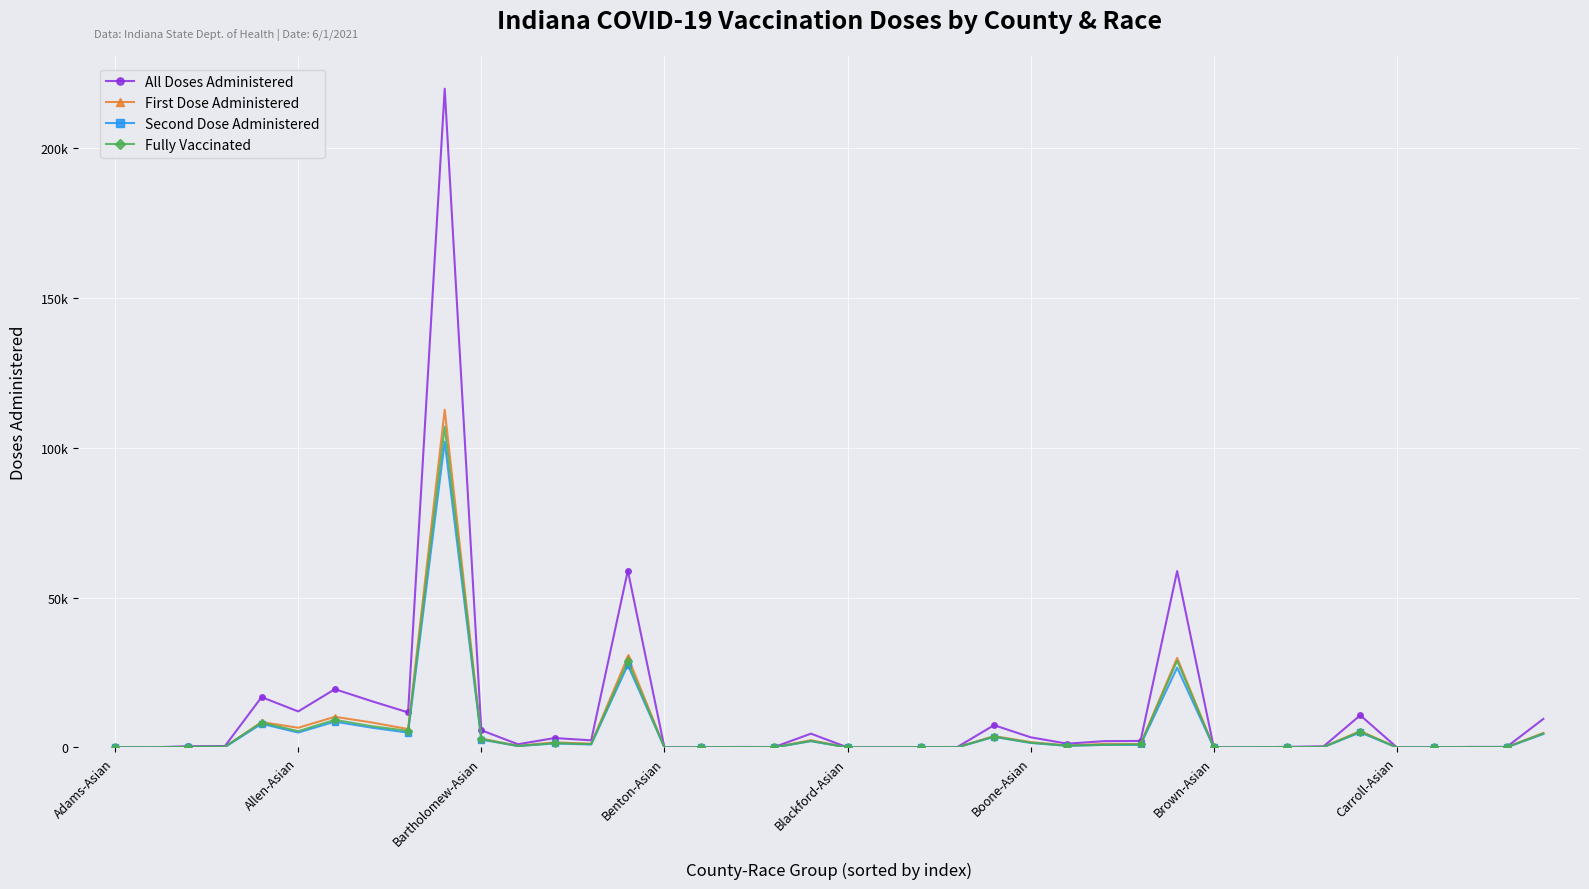

List the labels in order of All Doses Administered value, smallest first.

21, 15, 20, 35, 16, Allen-Asian, 31, 30, 36, 22, Adams-Asian, 18, 23, 17, 37, 38, 32, 33, Bartholomew-Asian, Benton-Asian, 11, 26, 27, 28, 13, 12, 25, 19, 10, 24, 39, 34, 8, Boone-Asian, Carroll-Asian, Blackford-Asian, Brown-Asian, 29, 14, 9